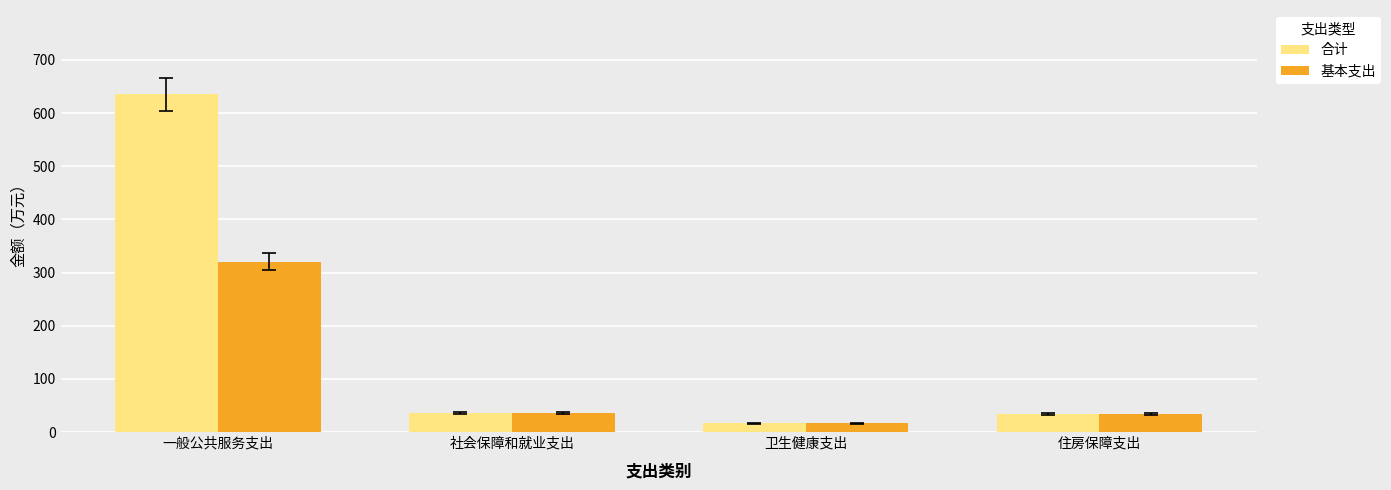

What is the label of the 1st bar from the left?

一般公共服务支出